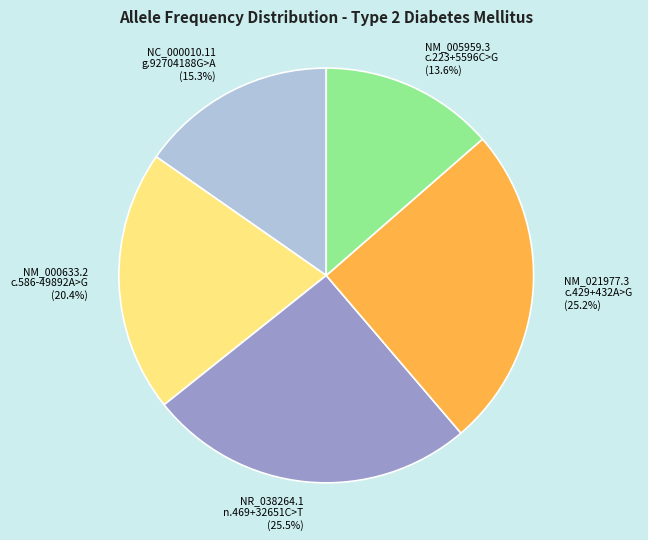

Is NM_021977.3 c.429+432A>G the majority of the pie?

No